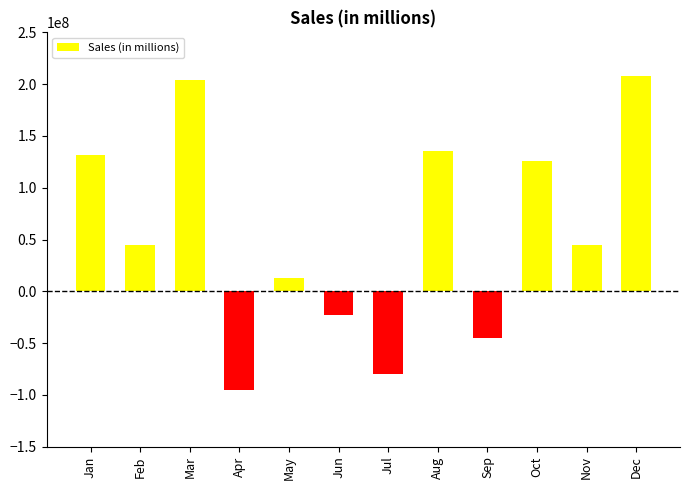

What is the change in value from Aug to Sep?

-180640000